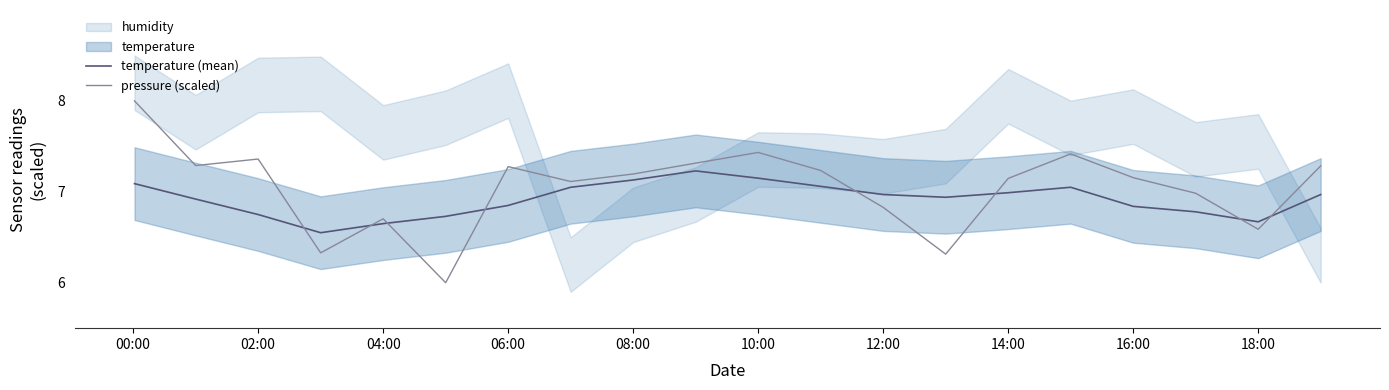

How many times do temperature (mean) and pressure (scaled) cross each other?

8